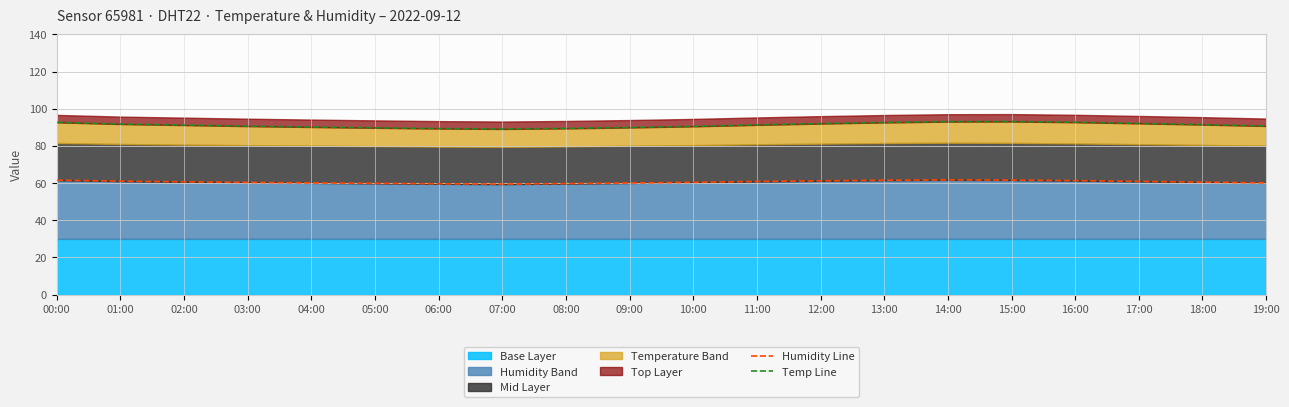

Where is Humidity Line nearest to the value 60?

09:00